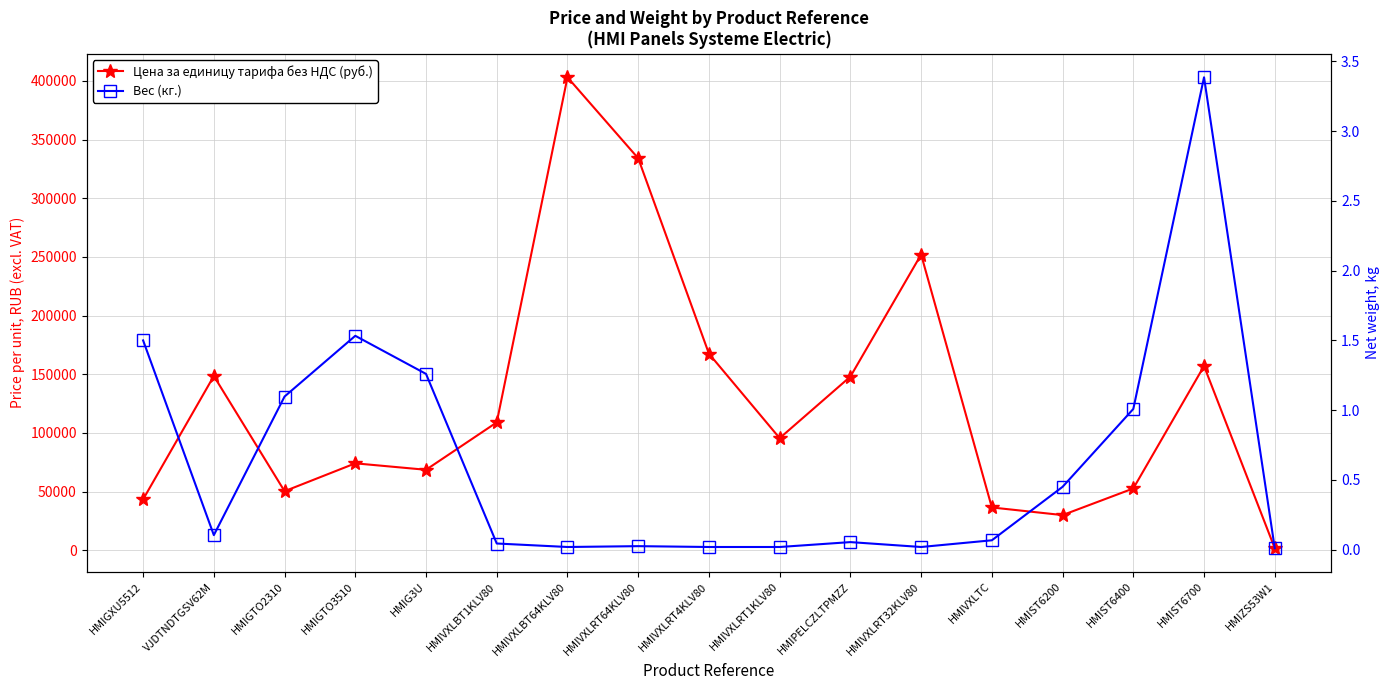

Is this an area chart (filled region under the line)?

No